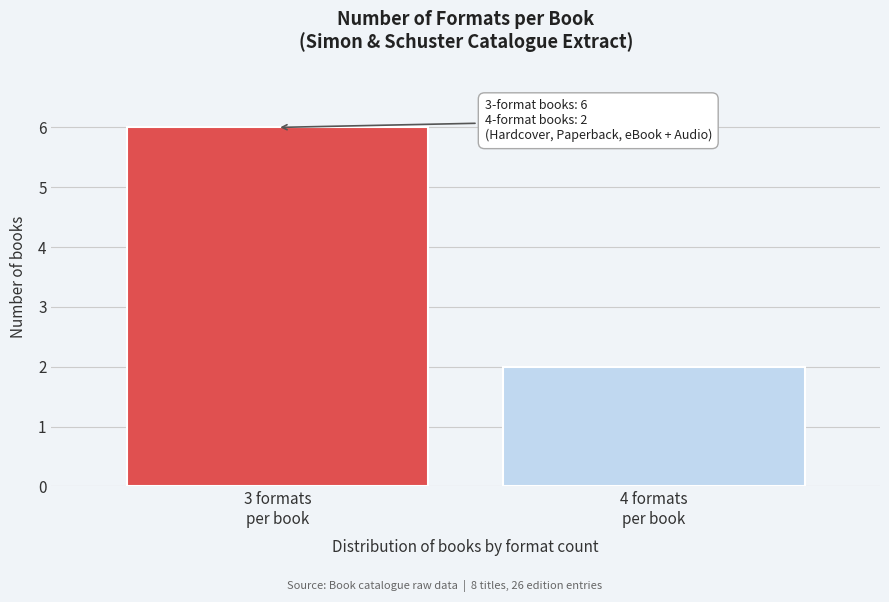

Reading left to right, what are all the values shown in this chart?

6	2